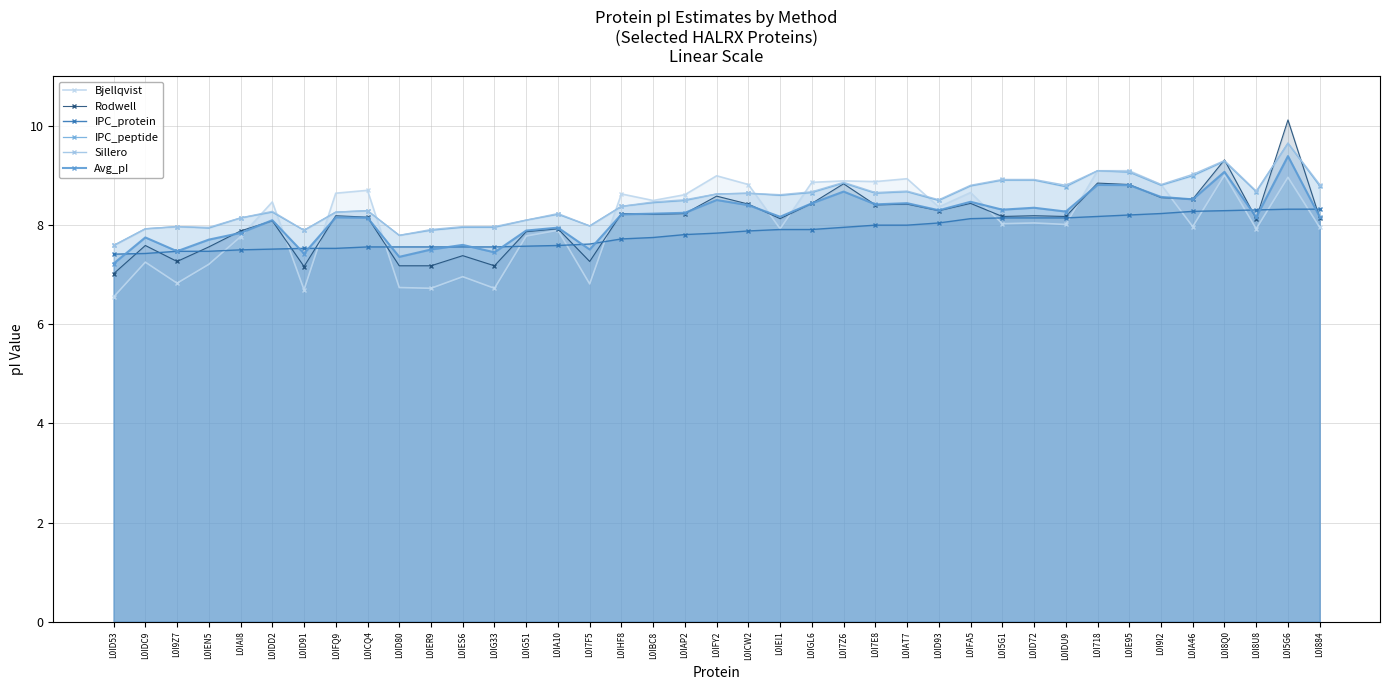

True or false: Bjellqvist has a value of 14.1 at L0I718.

False